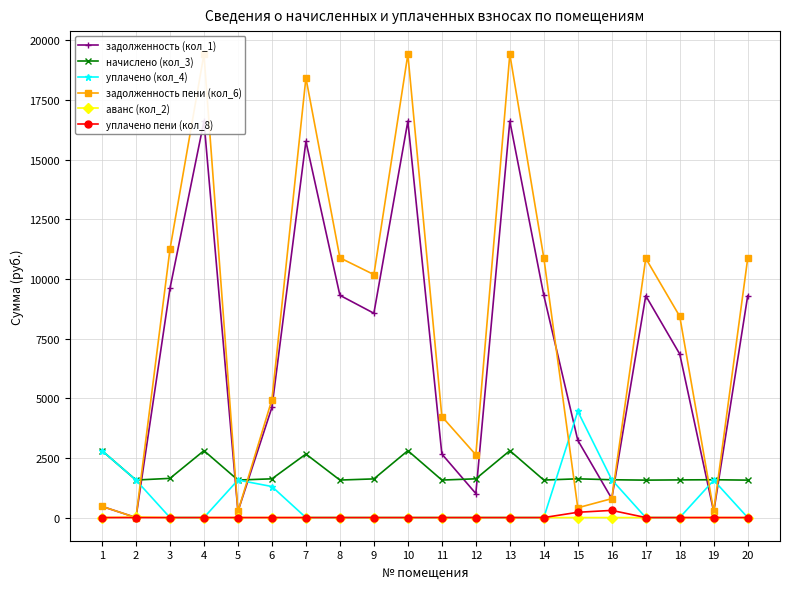

Where is the first local maximum for начислено (кол_3)?

4